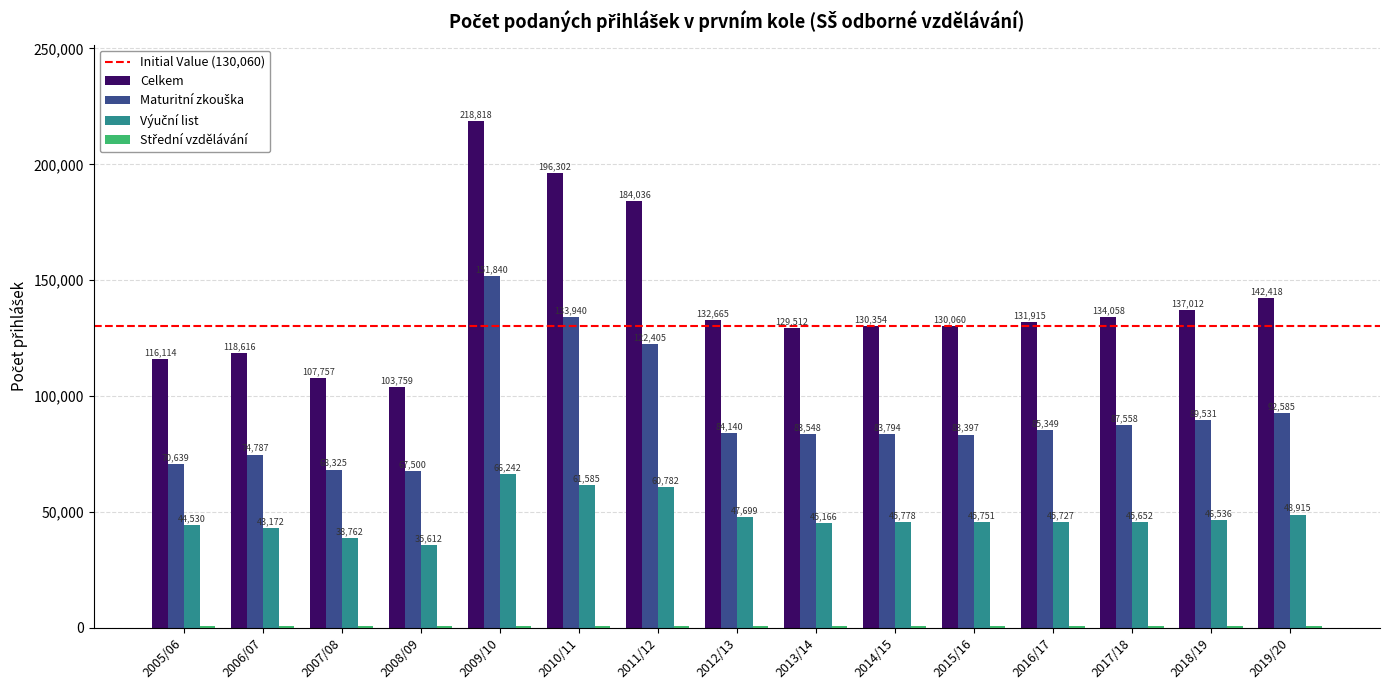

What is the highest value of the Celkem series?

218818